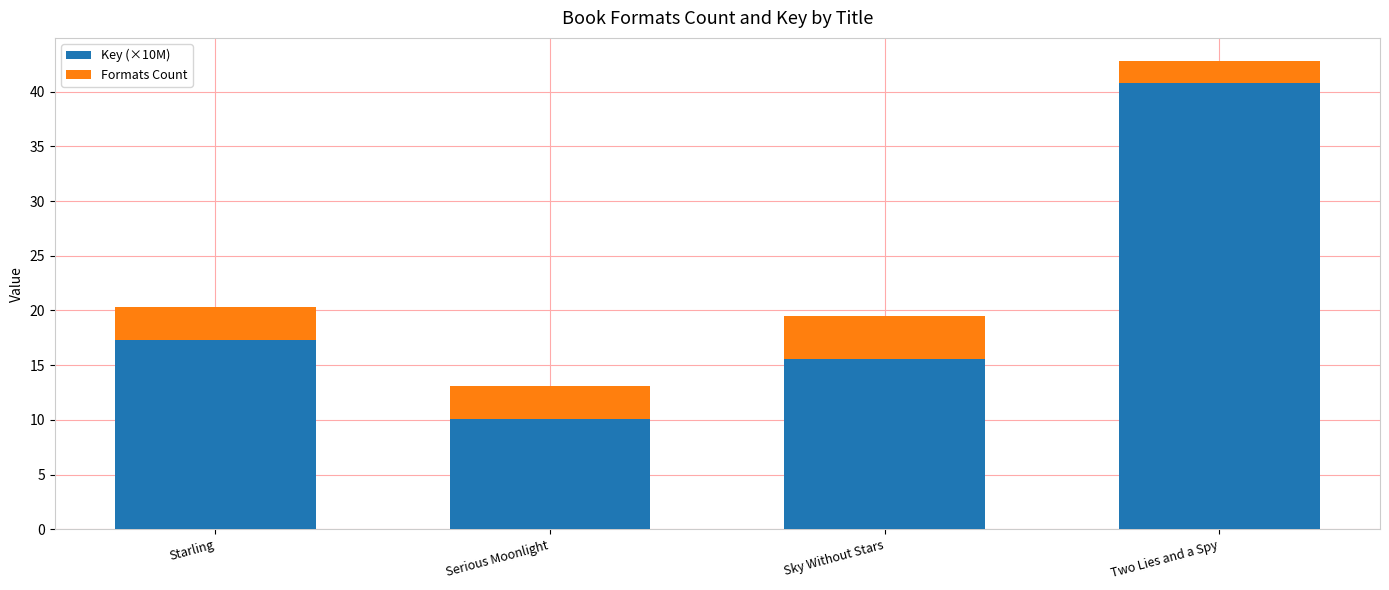

What is the total value across all series at Serious Moonlight?

13.1